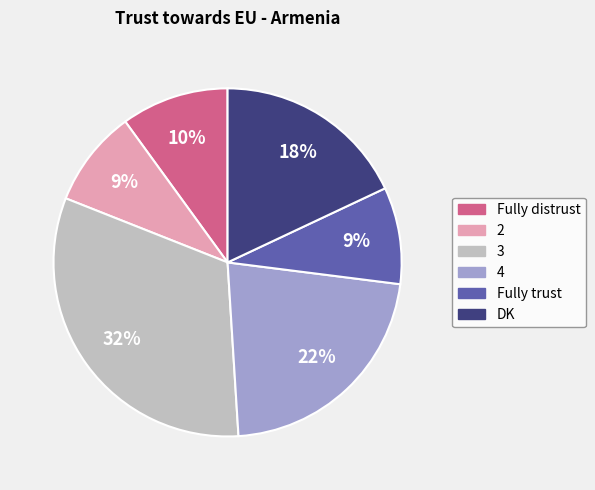

Do 4 and 3 together represent more than half of the pie?

Yes